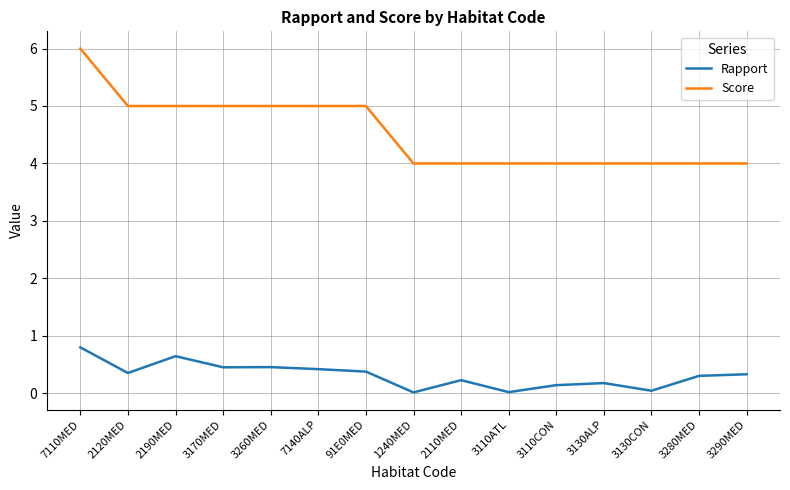

List the series in order of their overall mean, lowest first.

Rapport, Score